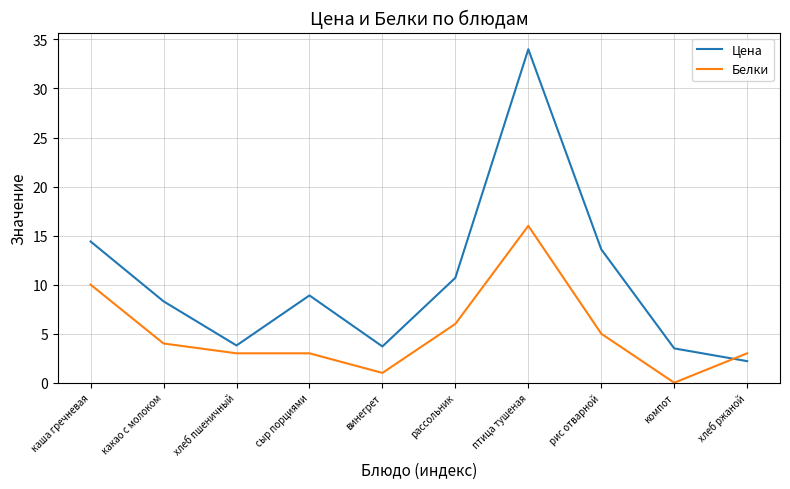

True or false: Белки has more than 2 interior local peaks.

False